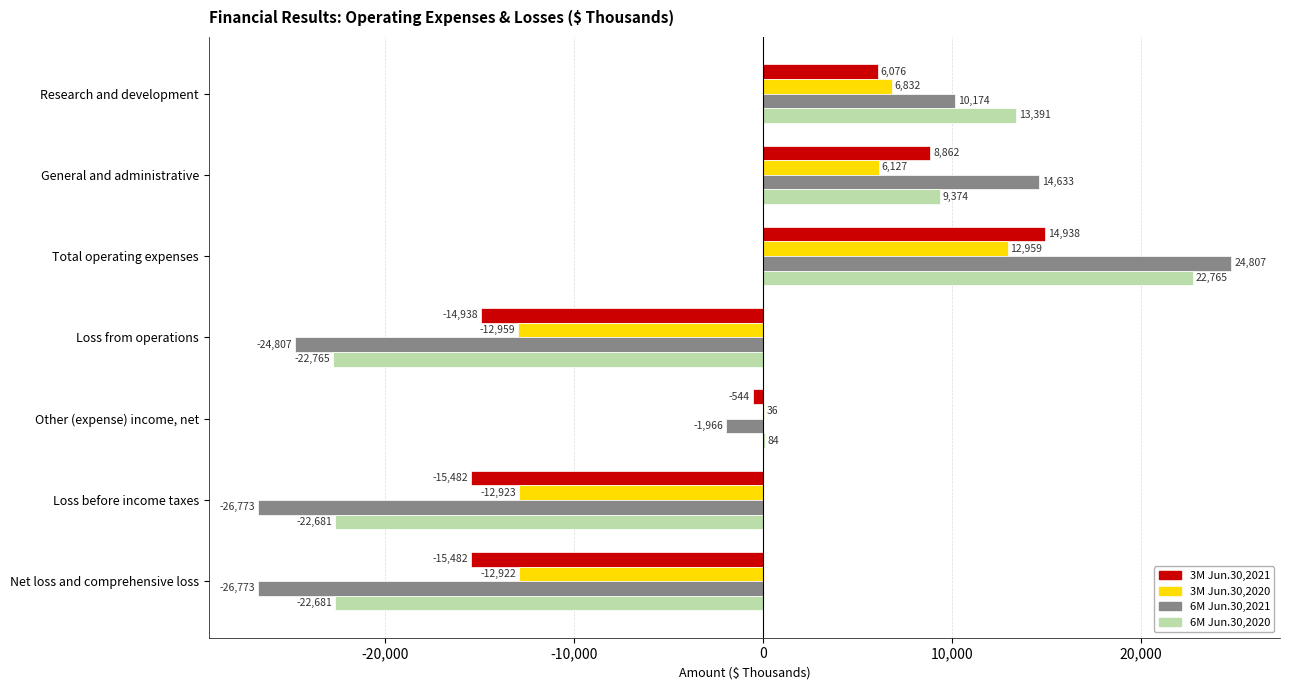

What is the sum of the 3M Jun.30,2021 values at General and administrative and Other (expense) income, net?

8318